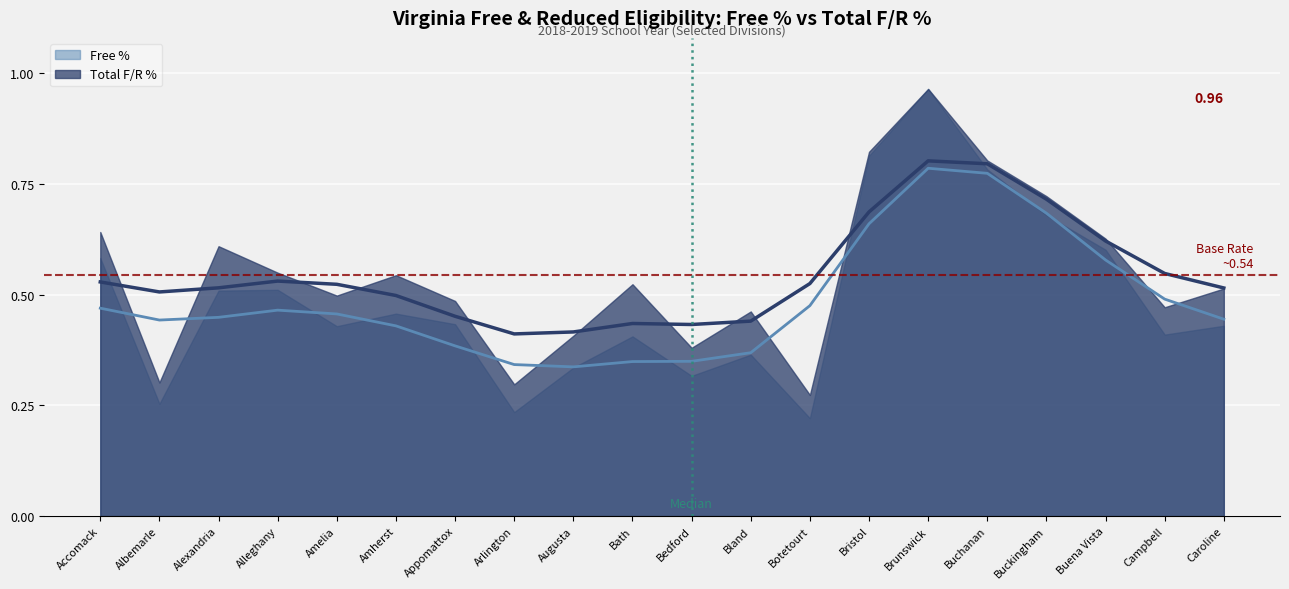

Rank the series at Accomack from highest to lowest value.

Total F/R %, Free %